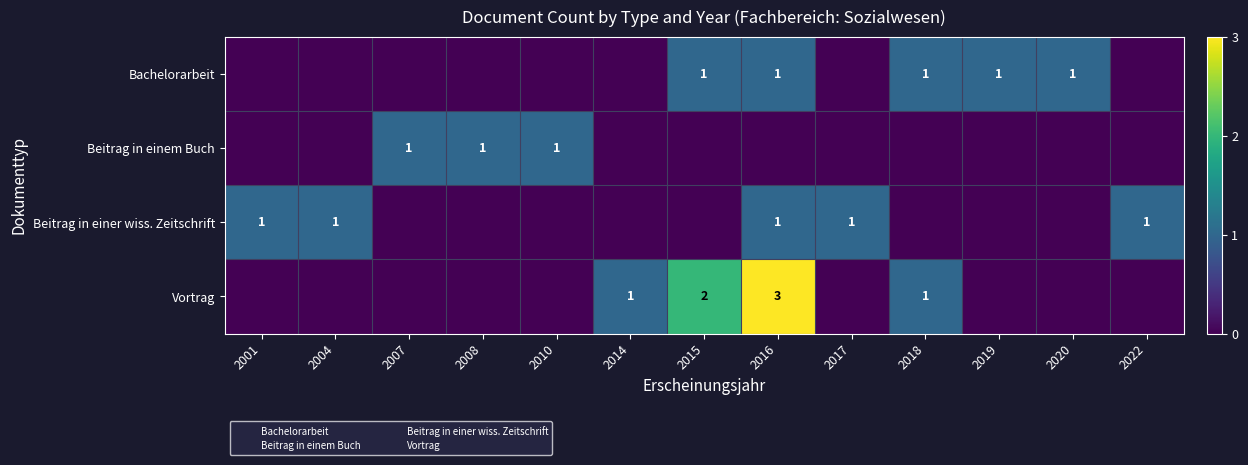

The Beitrag in einem Buch series shows 1 at 2008. True or false?

True